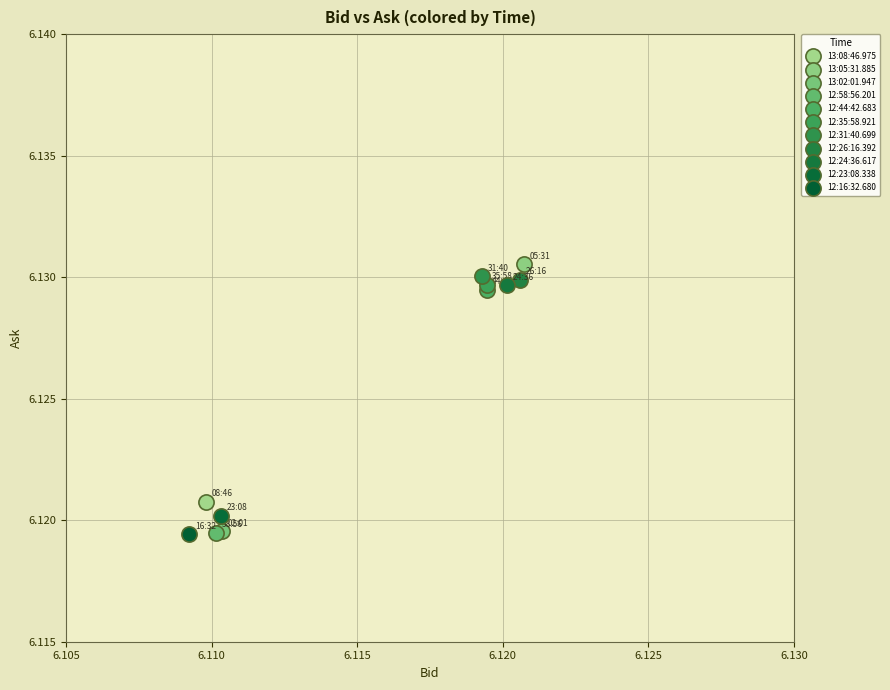

What are all the series names shown in the legend?

13:08:46.975, 13:05:31.885, 13:02:01.947, 12:58:56.201, 12:44:42.683, 12:35:58.921, 12:31:40.699, 12:26:16.392, 12:24:36.617, 12:23:08.338, 12:16:32.680